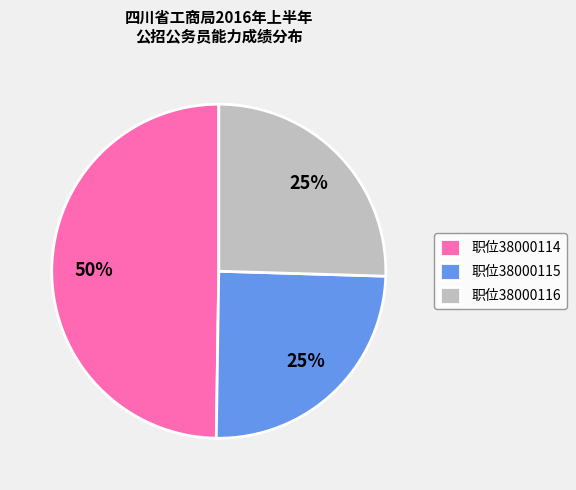

Between 职位38000114 and 职位38000116, which is larger?

职位38000114